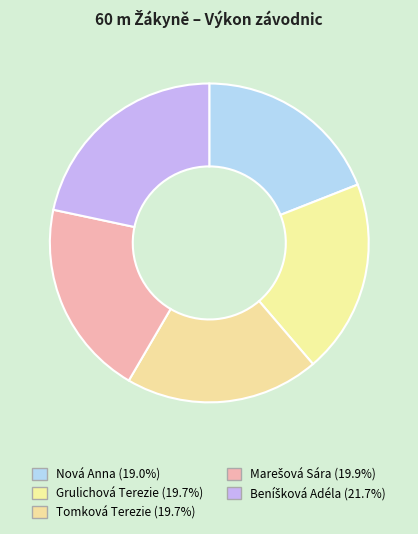

The Marešová Sára slice represents 20% of the pie. True or false?

True